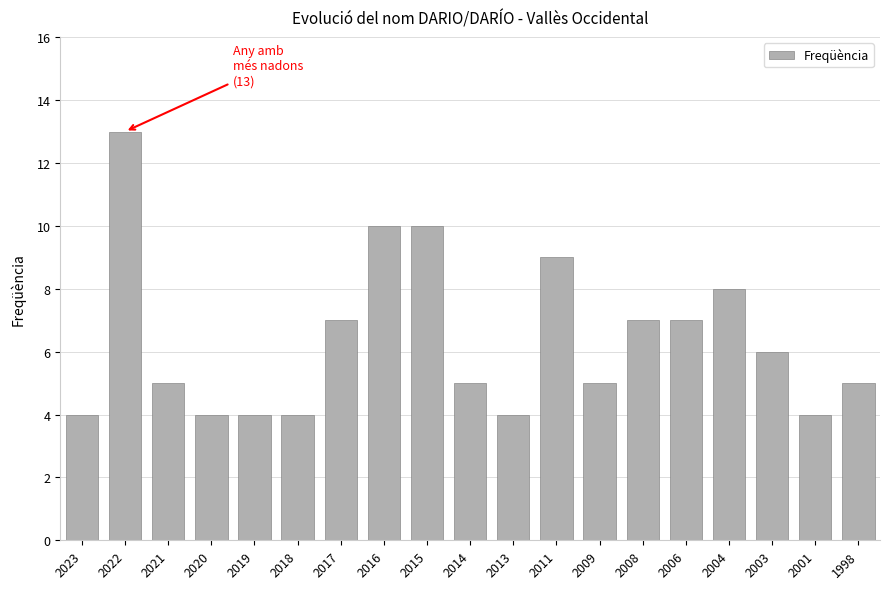

Reading right to left, what are all the values shown in this chart?

1998=5	2001=4	2003=6	2004=8	2006=7	2008=7	2009=5	2011=9	2013=4	2014=5	2015=10	2016=10	2017=7	2018=4	2019=4	2020=4	2021=5	2022=13	2023=4